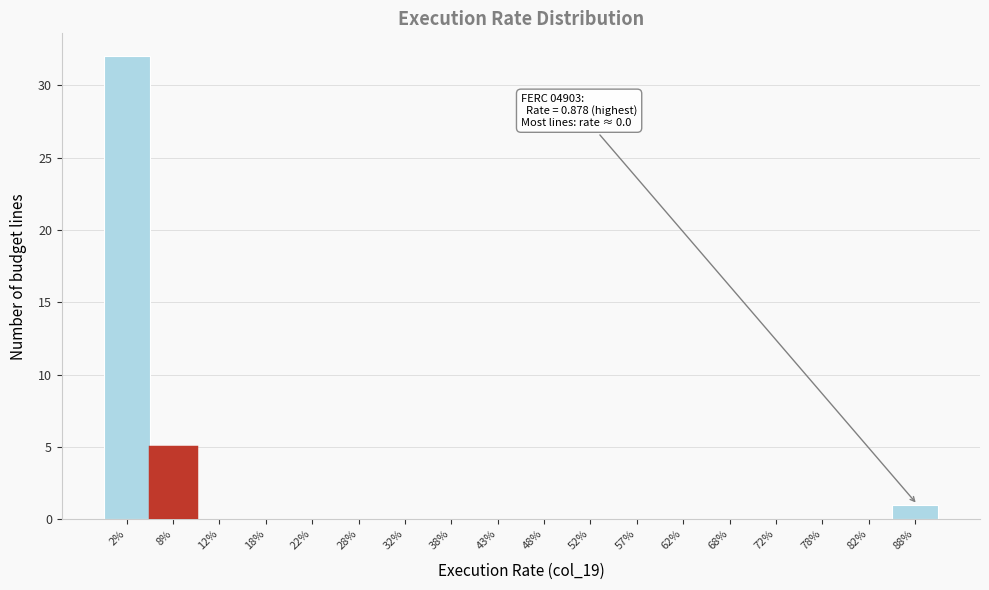

Reading right to left, list all the values displayed in this chart.

88%=1	82%=0	78%=0	72%=0	68%=0	62%=0	57%=0	52%=0	48%=0	43%=0	38%=0	32%=0	28%=0	22%=0	18%=0	12%=0	8%=5	2%=32